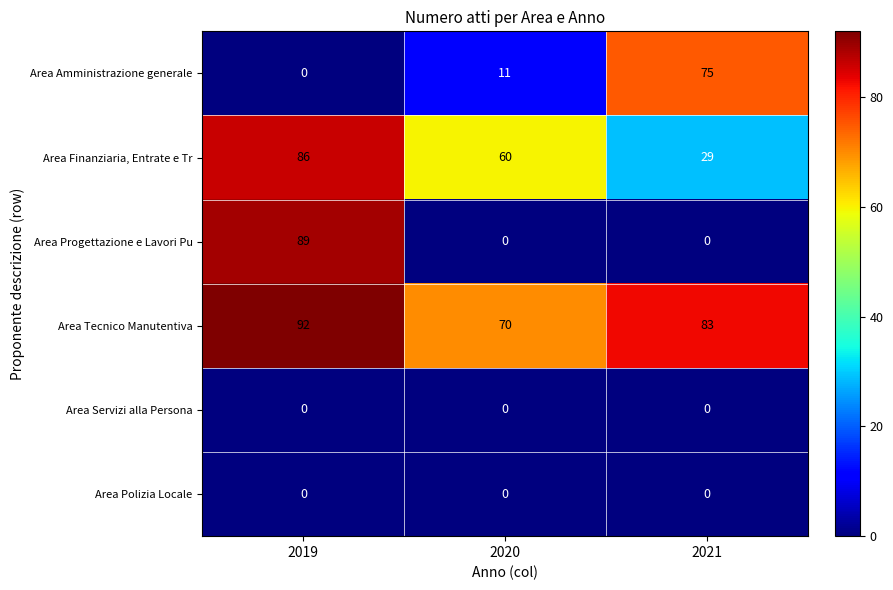

Reading left to right, transcribe all the data shown in this chart.

Area Amministrazione generale: 2019=0	2020=11	2021=75
Area Finanziaria, Entrate e Tr: 2019=86	2020=60	2021=29
Area Progettazione e Lavori Pu: 2019=89	2020=0	2021=0
Area Tecnico Manutentiva: 2019=92	2020=70	2021=83
Area Servizi alla Persona: 2019=0	2020=0	2021=0
Area Polizia Locale: 2019=0	2020=0	2021=0